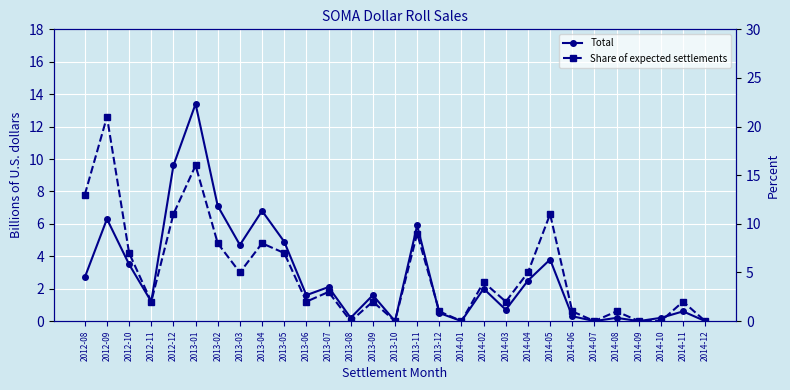

Where does the Total series first go above 1?

2012-08